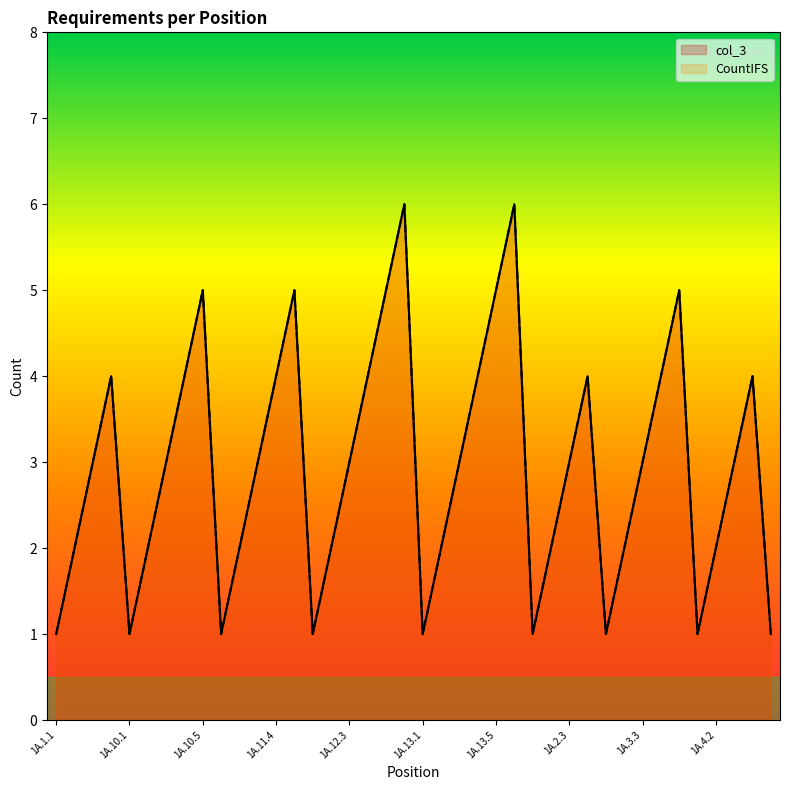

How many lines are shown in the chart?

2